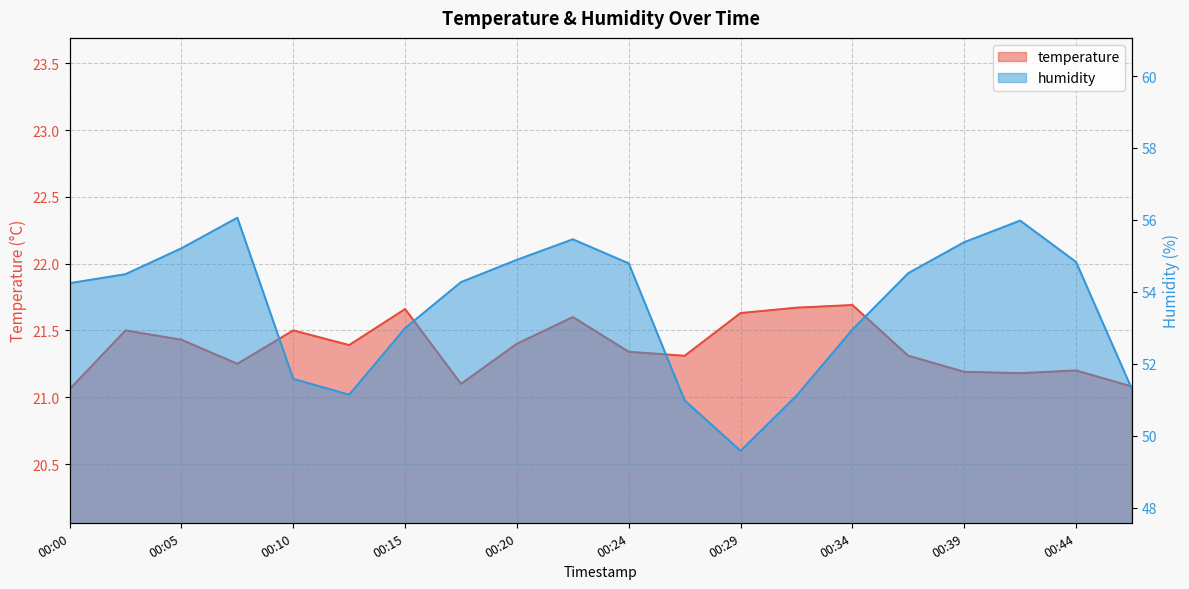

What is the sum of all temperature values?

427.5